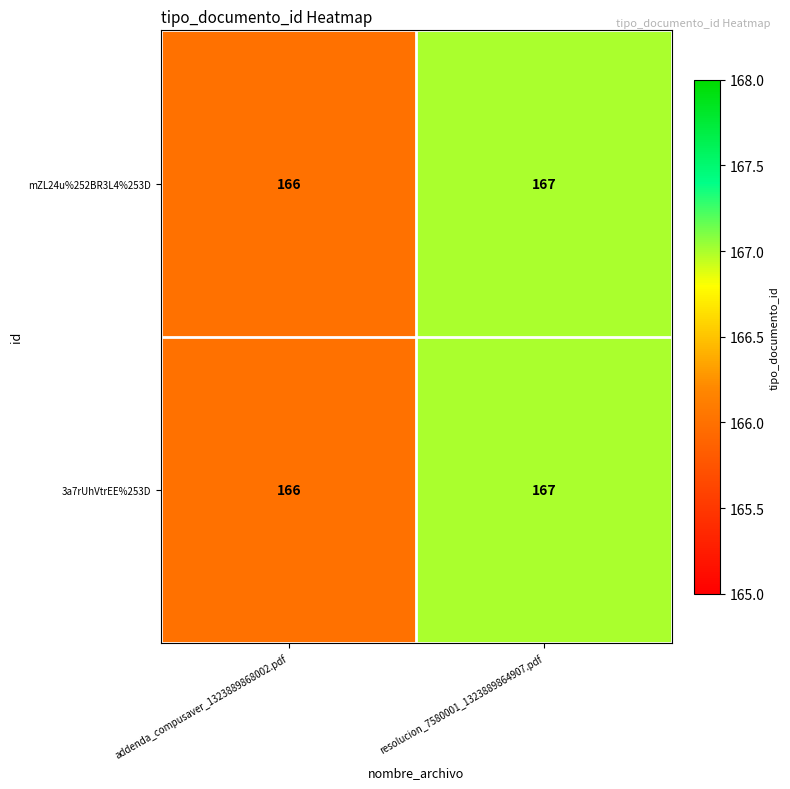

The value of 3a7rUhVtrEE%253D at resolucion_7580001_1323889864907.pdf is 167. True or false?

True